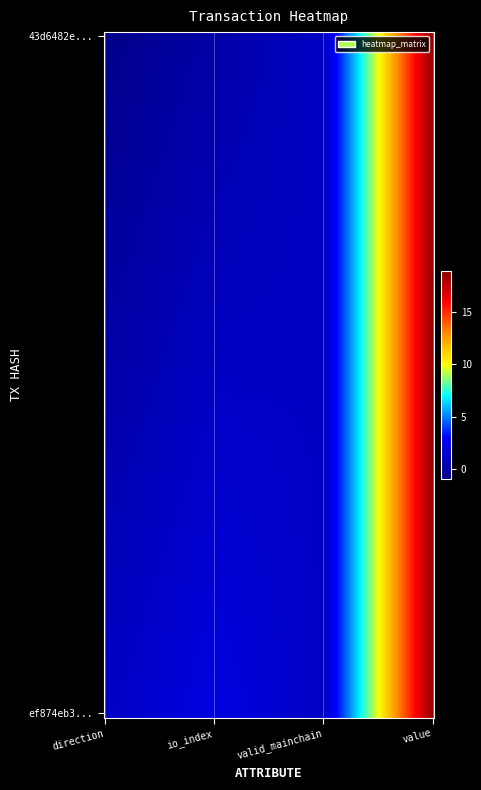

What is the maximum value shown in the chart?

19